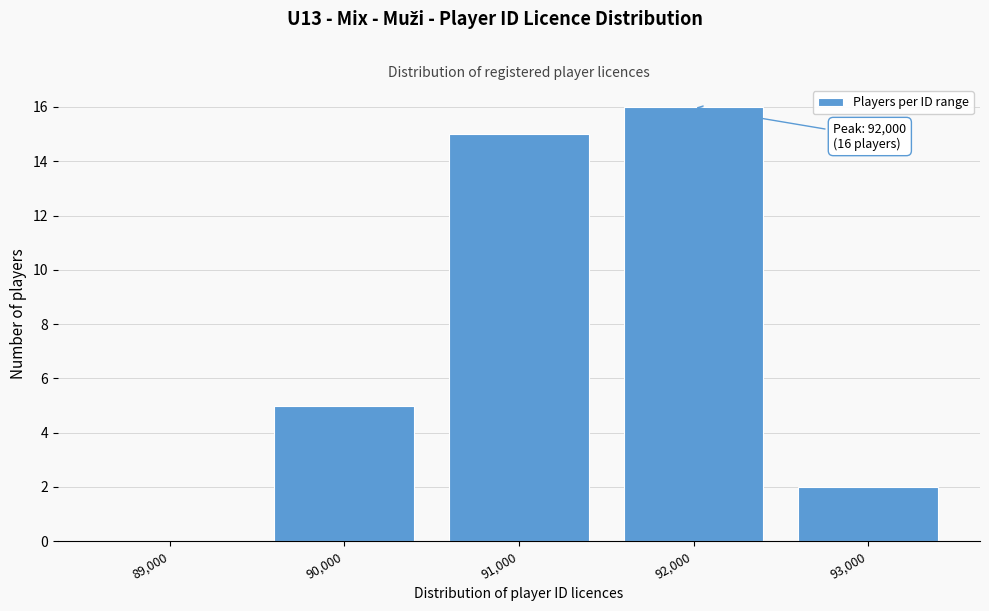

Reading right to left, list all the values displayed in this chart.

93,000=2	92,000=16	91,000=15	90,000=5	89,000=0